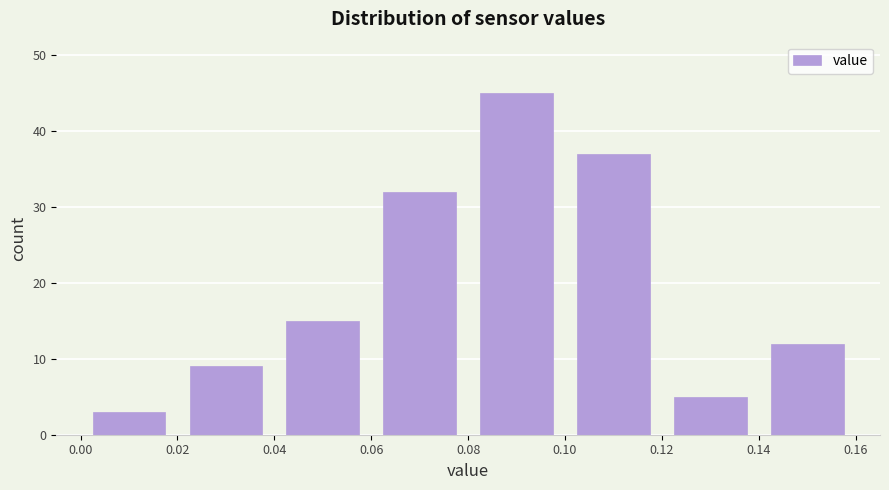

Reading left to right, transcribe this chart: for each bar, give the range it covers on the x-axis and its height. The values are not printed on the chart, so give them approximately, as read against the axis.

0.00 to 0.02: 3
0.02 to 0.04: 9
0.04 to 0.06: 15
0.06 to 0.08: 32
0.08 to 0.10: 45
0.10 to 0.12: 37
0.12 to 0.14: 5
0.14 to 0.16: 12